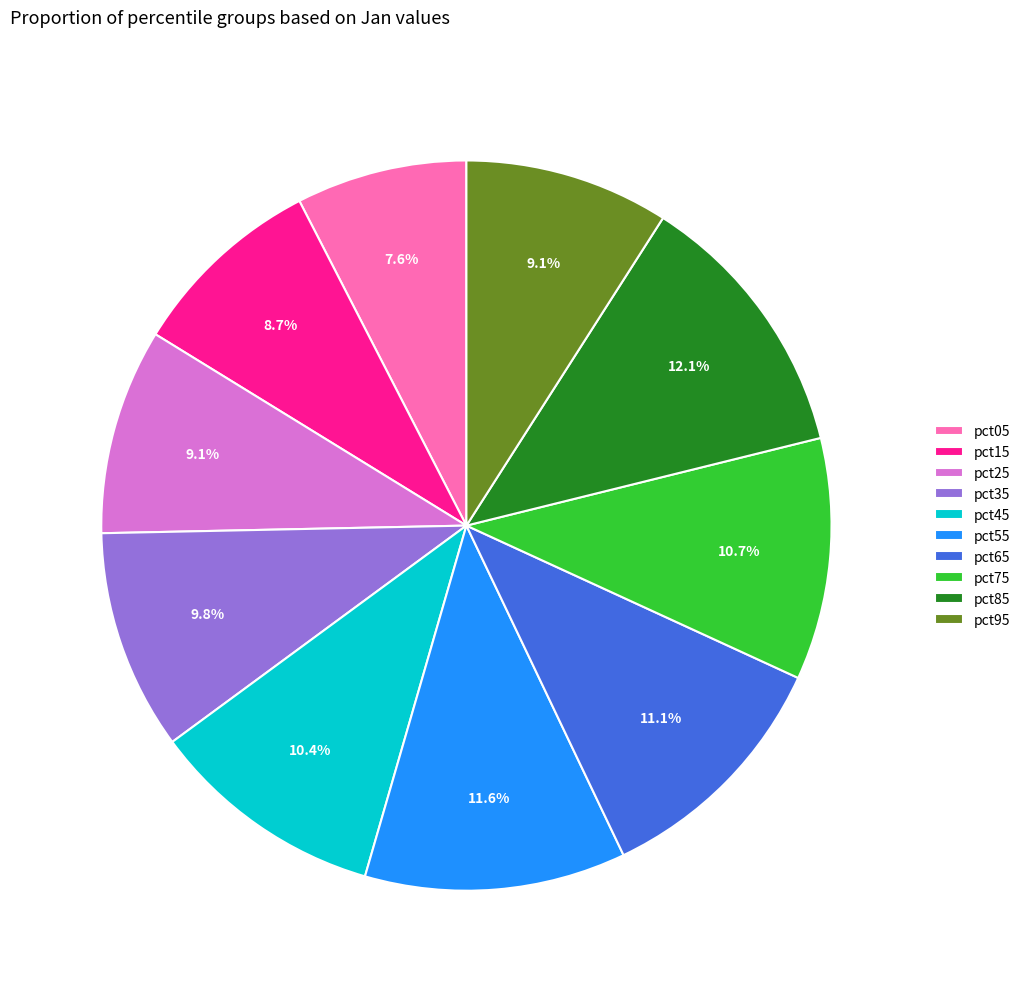

To the nearest percent, what is the average slice percentage?

10%